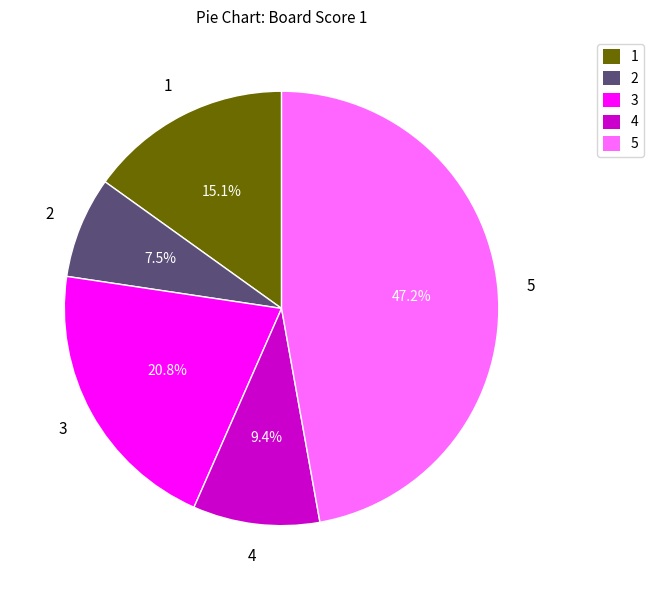

What portion of the pie excludes 2?

92.5%